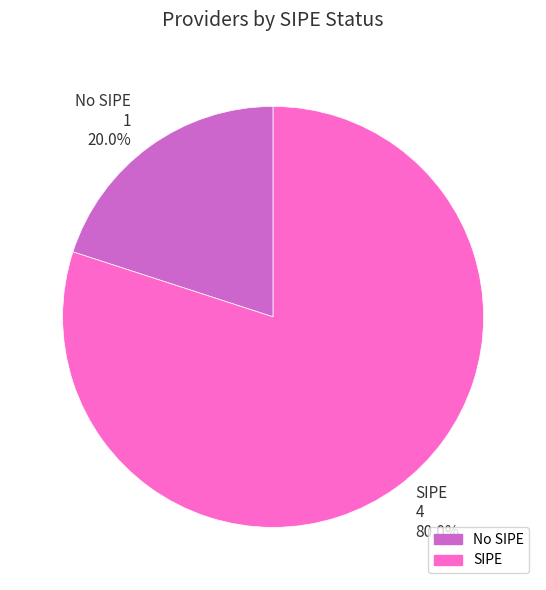

Which slice represents more than half of the pie?

SIPE 4 80.0%